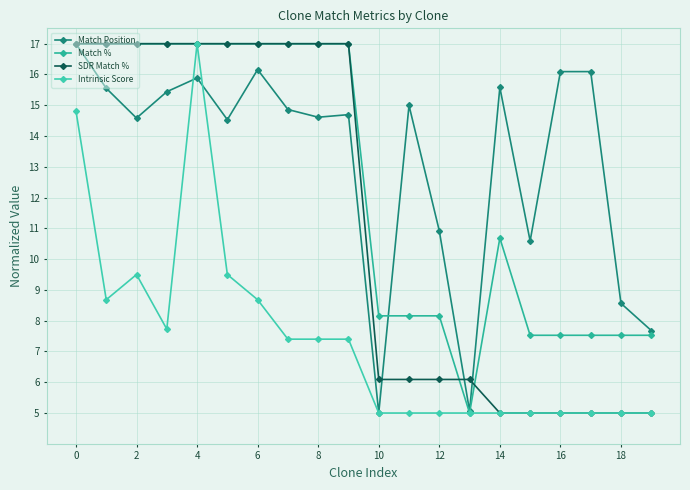

What are all the series names shown in the legend?

Match Position, Match %, SDR Match %, Intrinsic Score